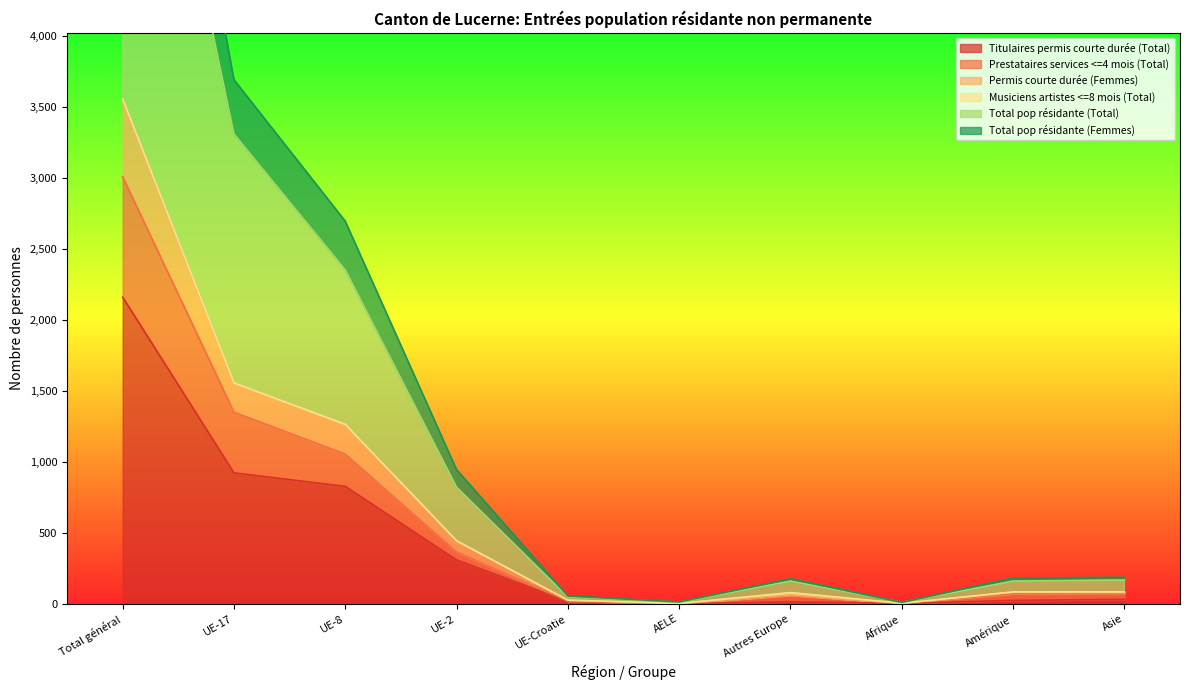

What is the maximum value for Titulaires permis courte durée (Total)?

2160